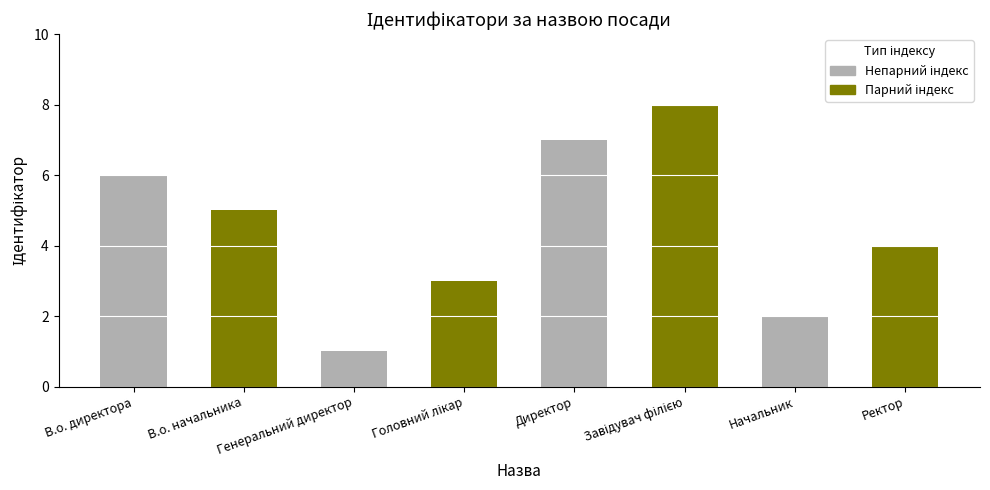

How many bars are there in total?

16